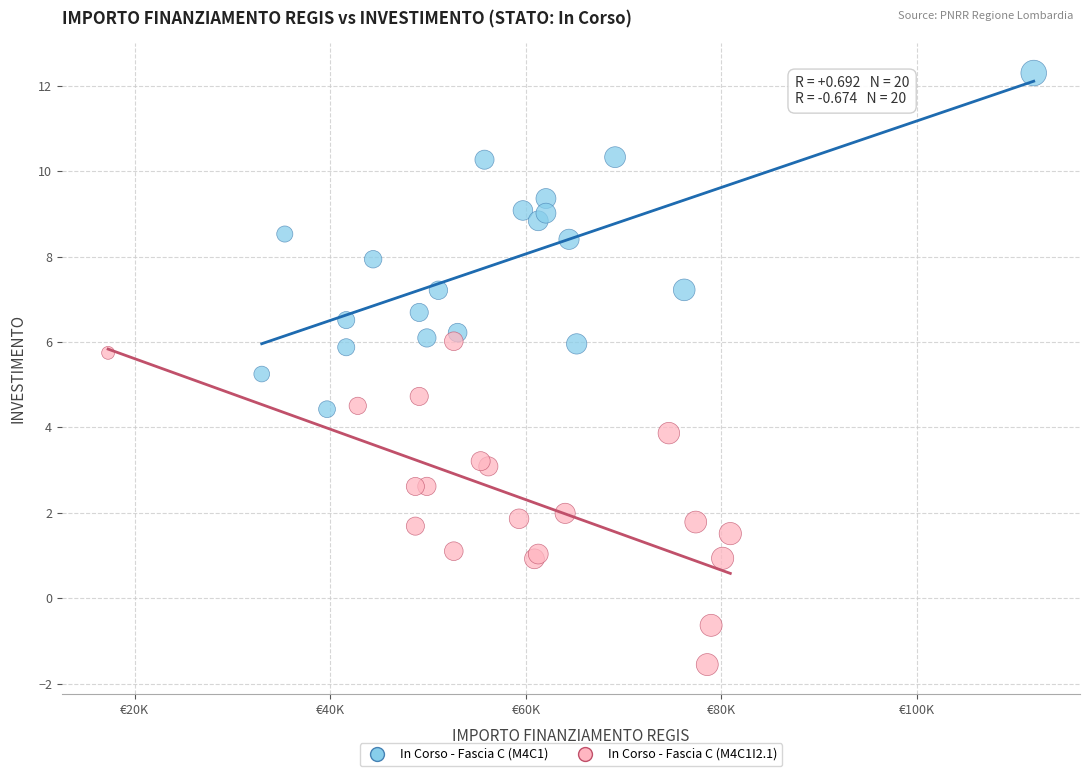

Which series has the largest Y range (max minus min)?

In Corso - Fascia C (M4C1)